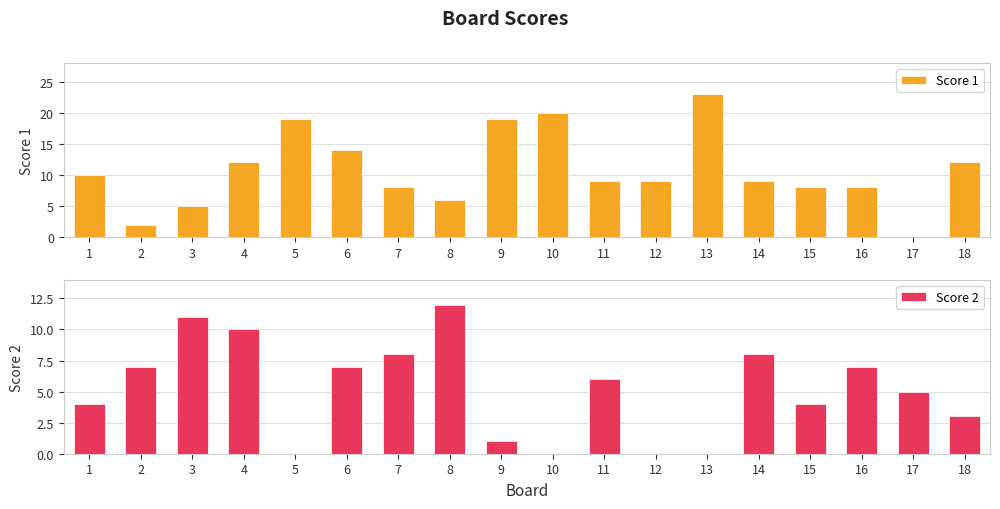

Where is Score 2 nearest to the value 6?

11